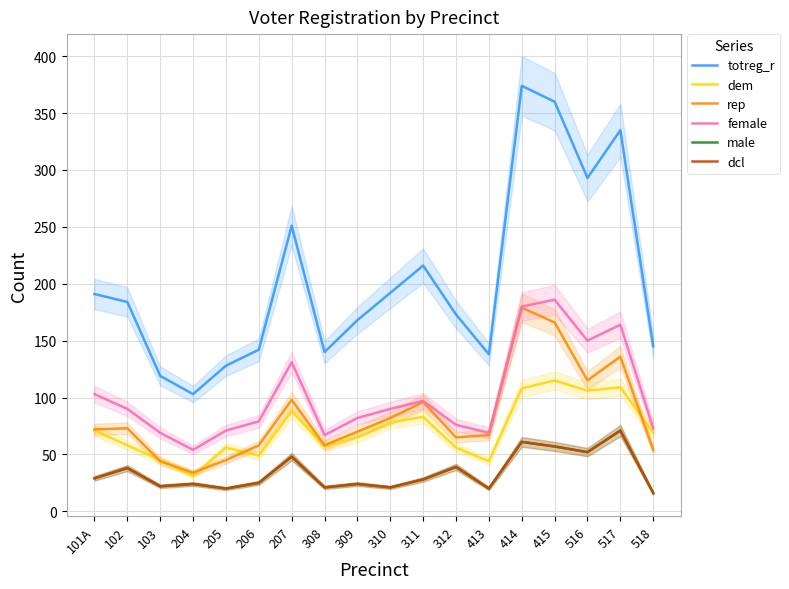

What position from the right is 204?

15